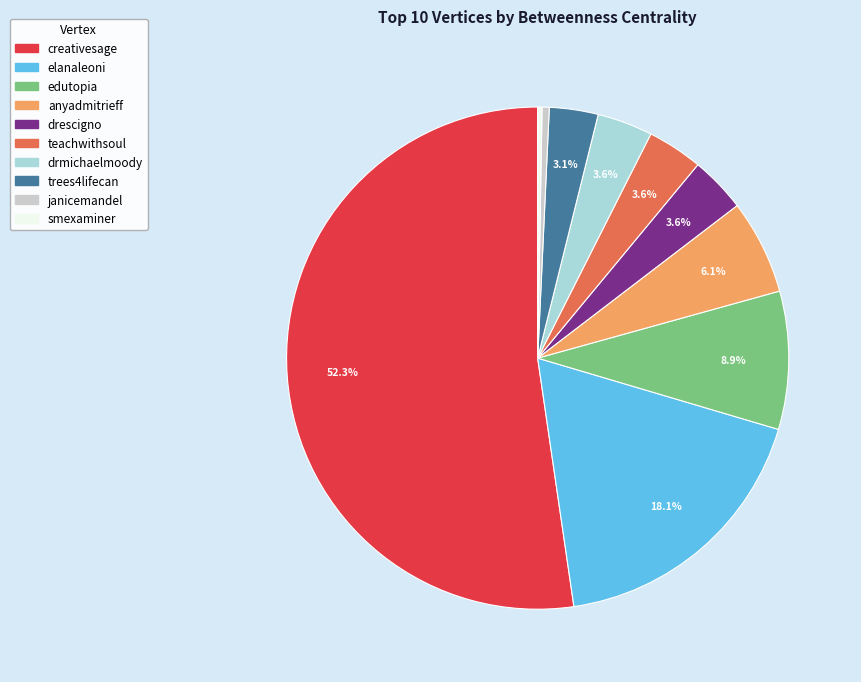

Which category has the biggest portion of the pie?

creativesage